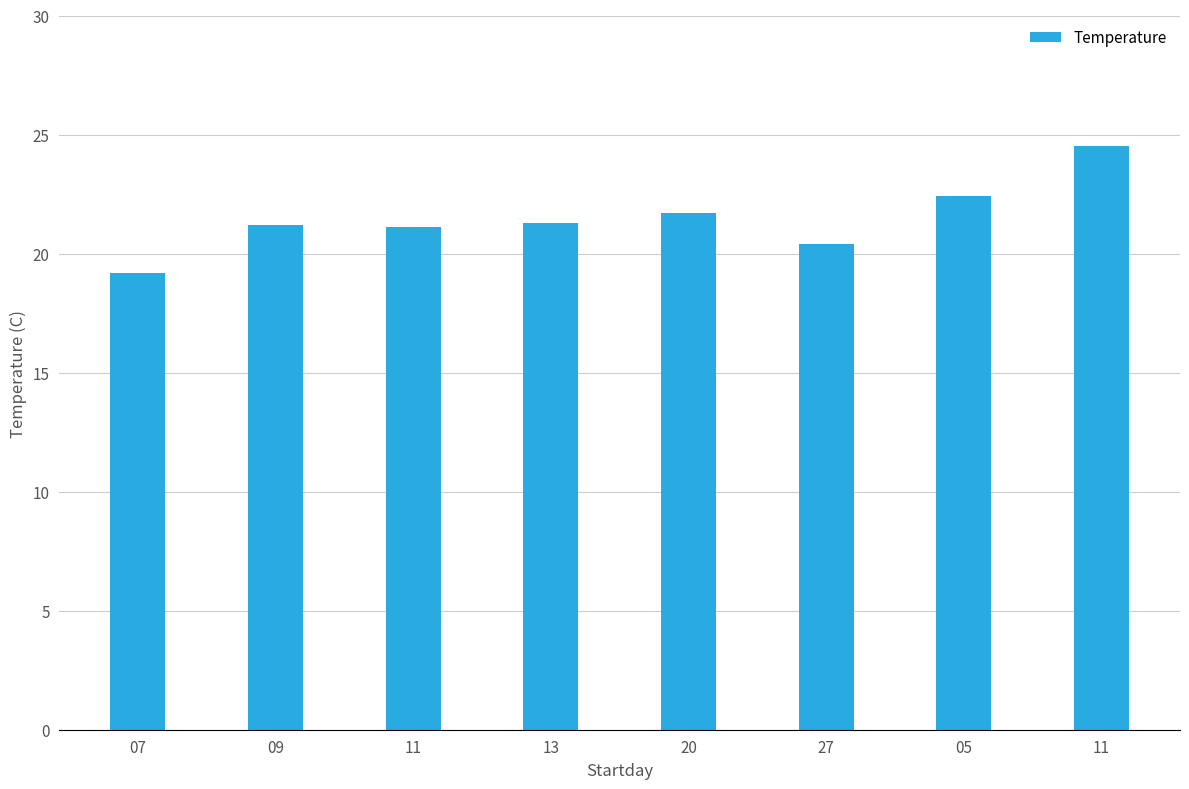

Are the bars grouped side by side (vs. stacked)?

No